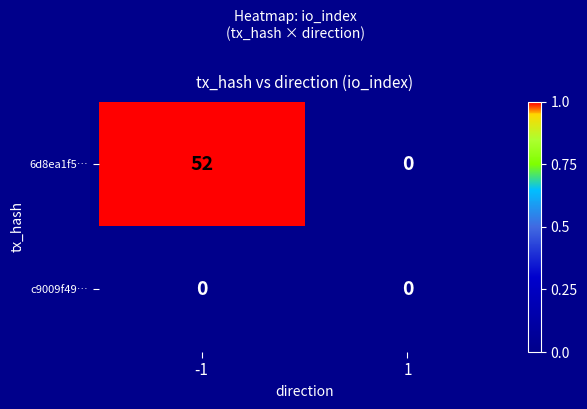

List the labels in order of 6d8ea1f5… value, smallest first.

1, -1